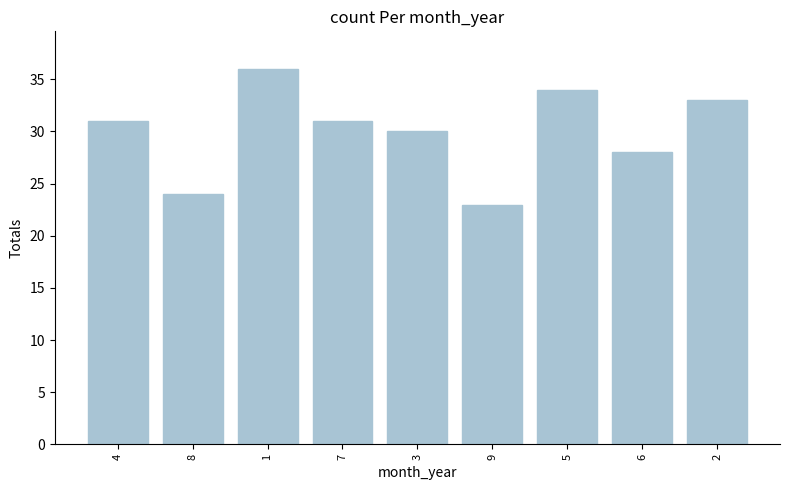

What is the approximate value at 6, to the nearest 10?

30